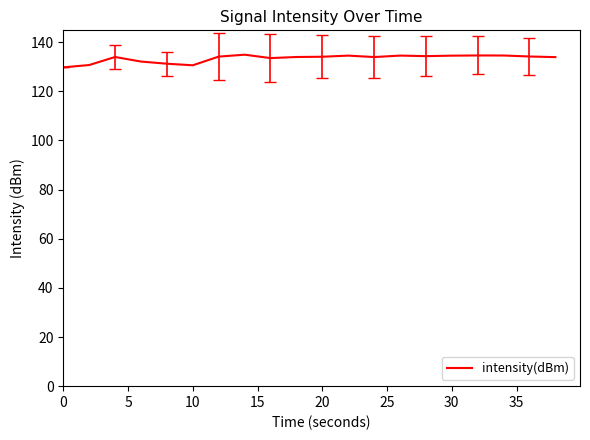

What is the difference between the second highest and minimum values?

4.8